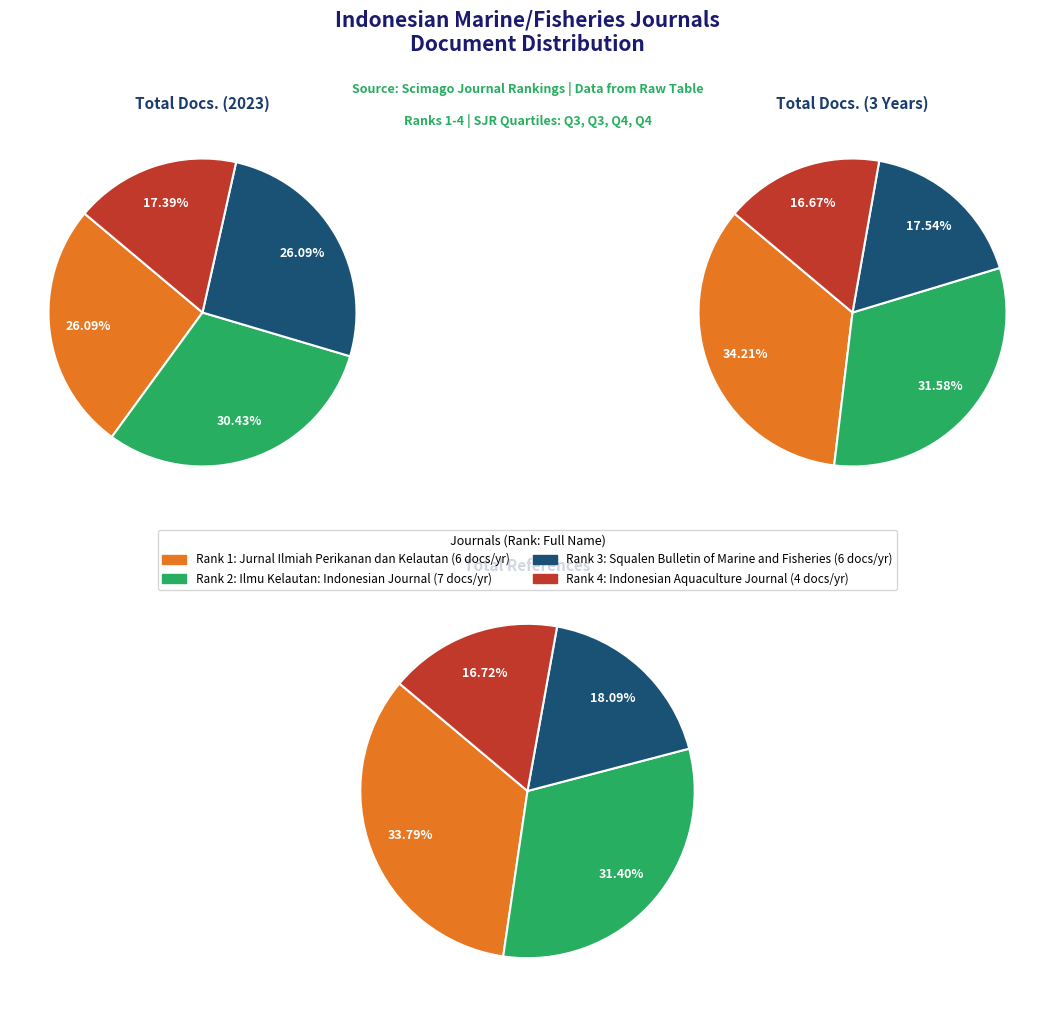

Does any single category account for the majority?

No